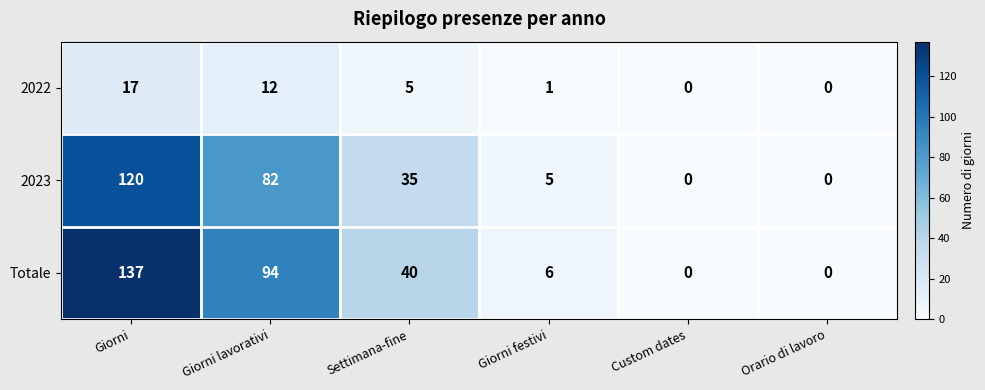

Reading right to left, transcribe all the data shown in this chart.

2022: Orario di lavoro=0	Custom dates=0	Giorni festivi=1	Settimana-fine=5	Giorni lavorativi=12	Giorni=17
2023: Orario di lavoro=0	Custom dates=0	Giorni festivi=5	Settimana-fine=35	Giorni lavorativi=82	Giorni=120
Totale: Orario di lavoro=0	Custom dates=0	Giorni festivi=6	Settimana-fine=40	Giorni lavorativi=94	Giorni=137